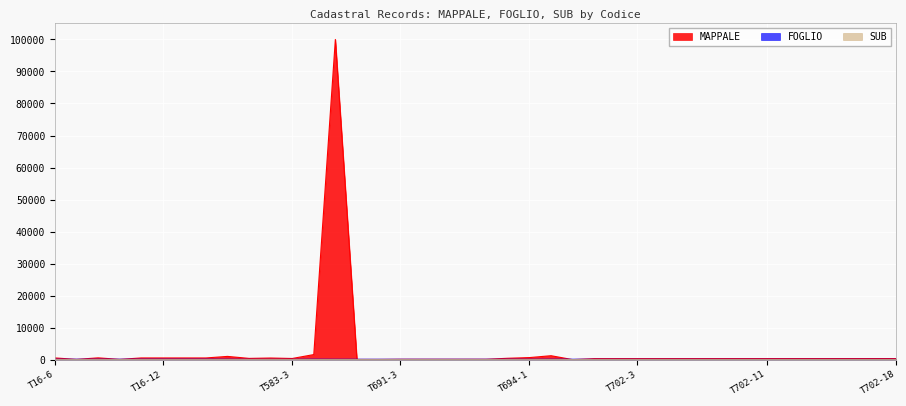

How many interior local peaks does the FOGLIO series have?

2